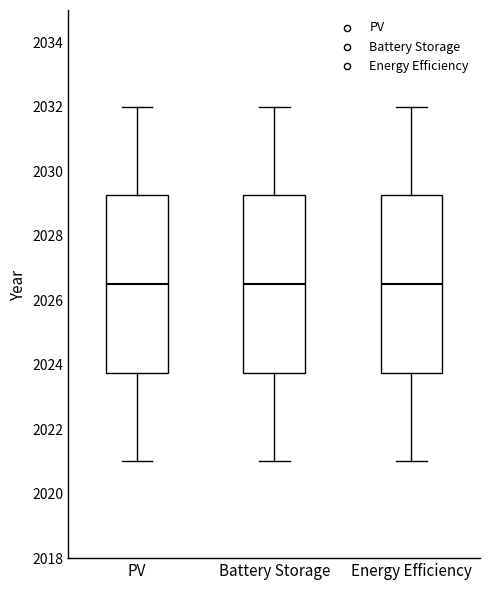

Where is the lower edge of the box for Energy Efficiency on the y-axis? The values are not printed on the chart, so give them approximately, as read against the axis.

2023.8